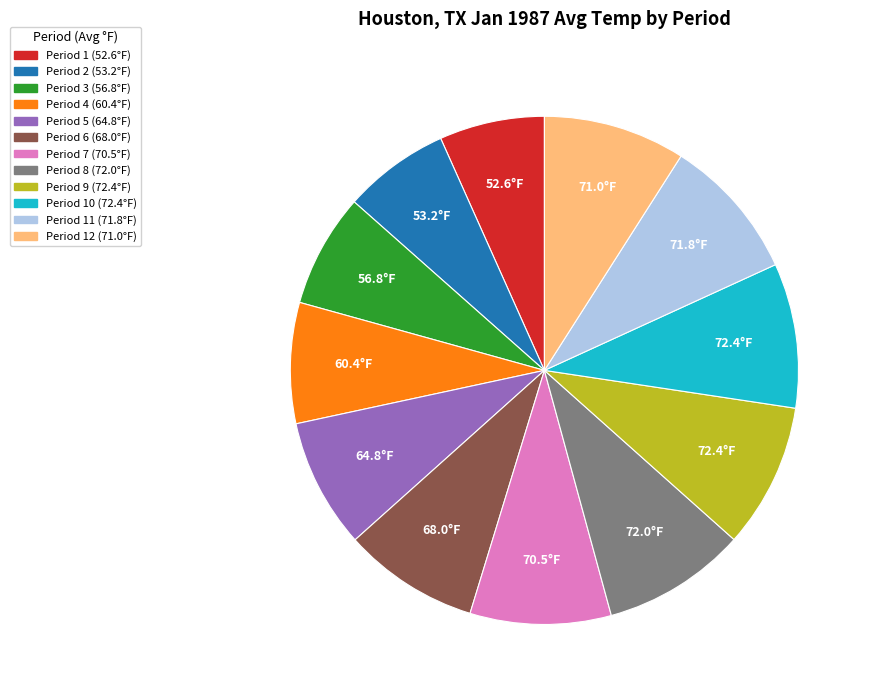

Does any single category account for the majority?

No